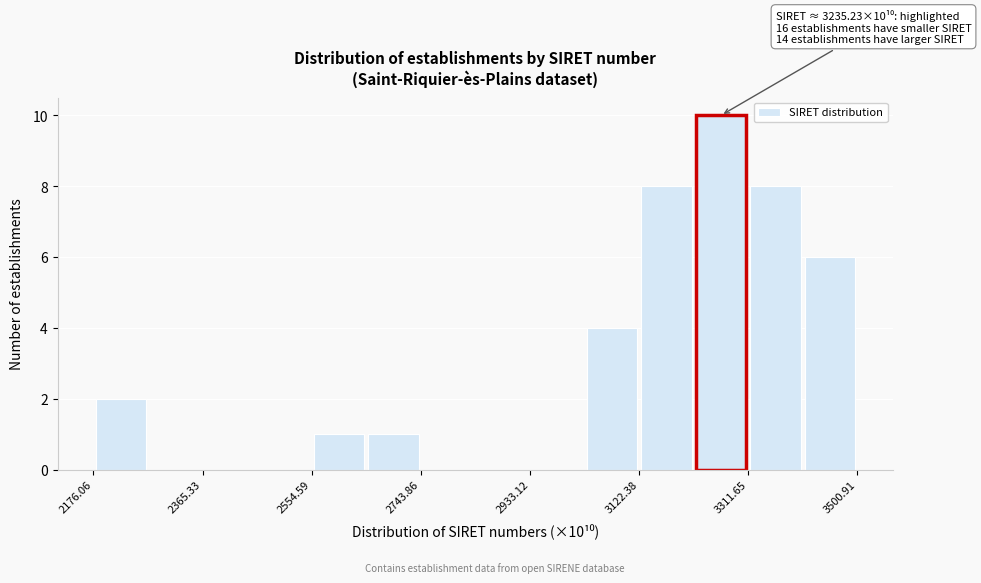

Which range on the x-axis has the tallest bar?

3220 to 3320